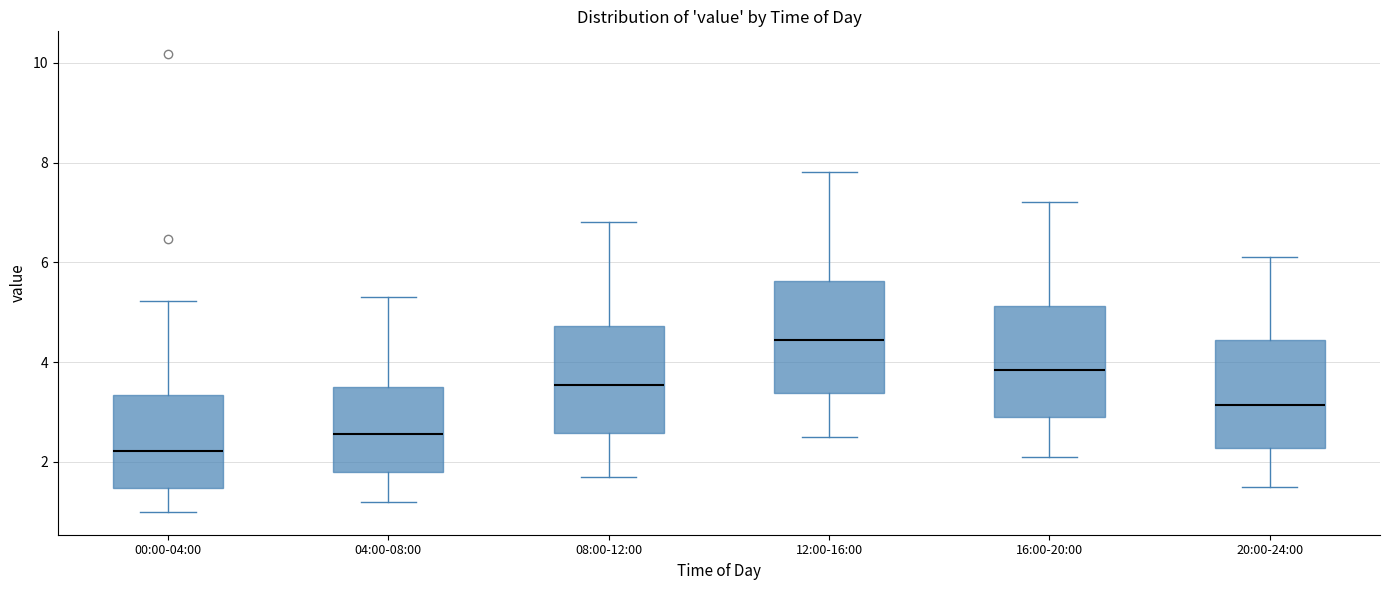

Where is the upper edge of the box for 04:00-08:00 on the y-axis? The values are not printed on the chart, so give them approximately, as read against the axis.

3.6